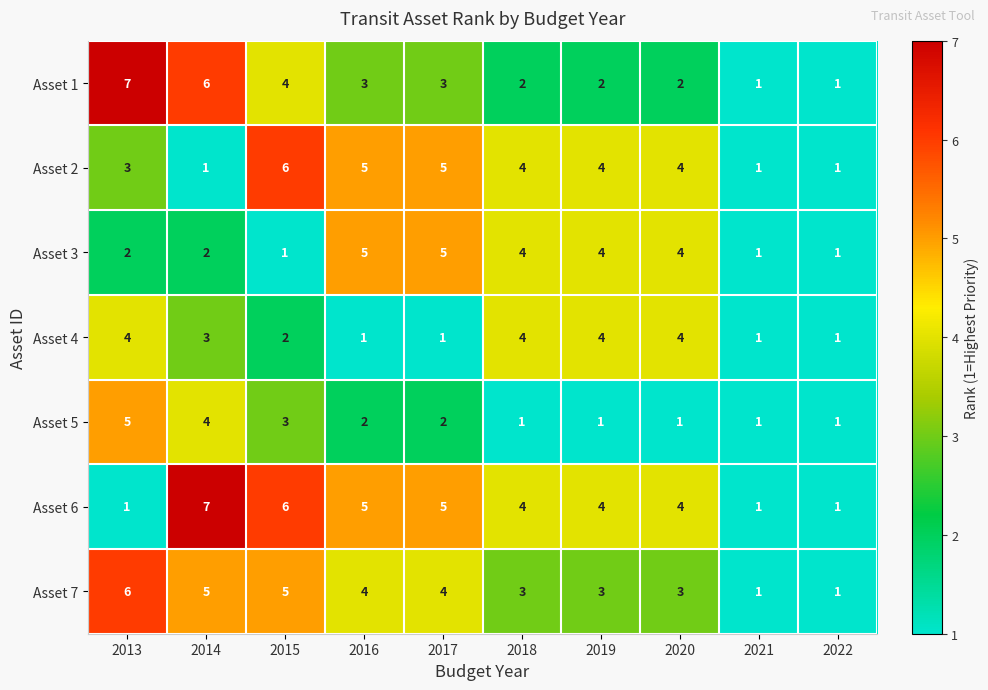

Which series changed the most between 2013 and 2019?

Asset 1